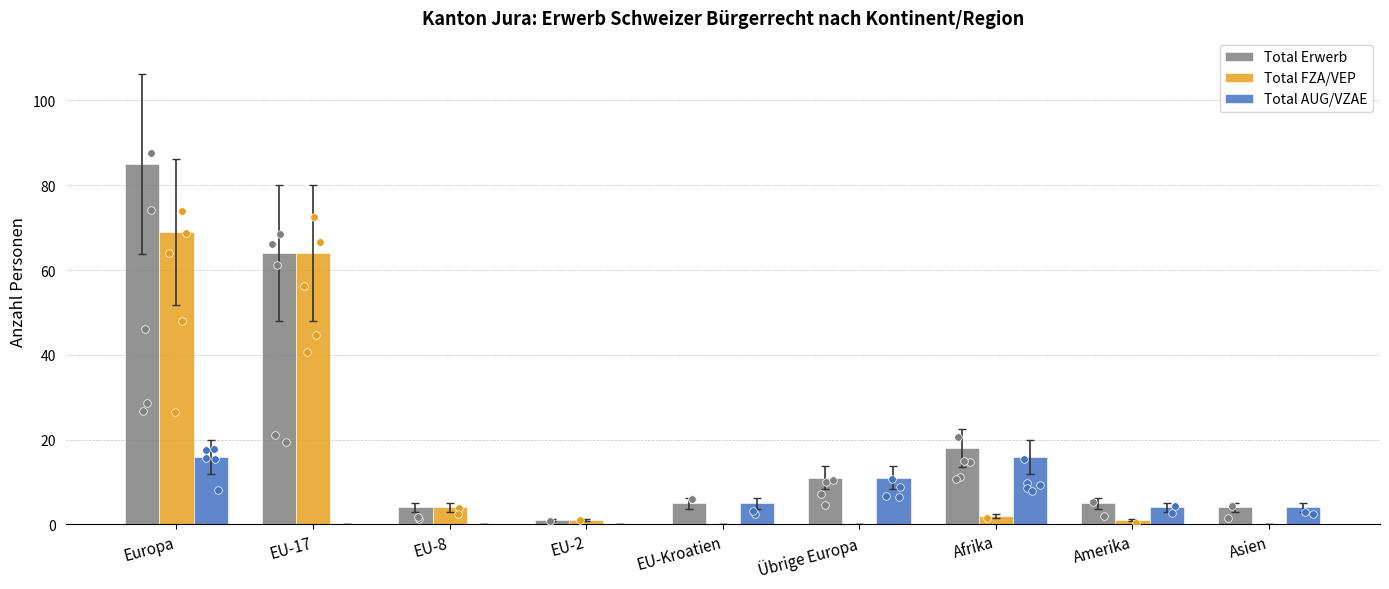

What are all the series names shown in the legend?

Total Erwerb, Total FZA/VEP, Total AUG/VZAE